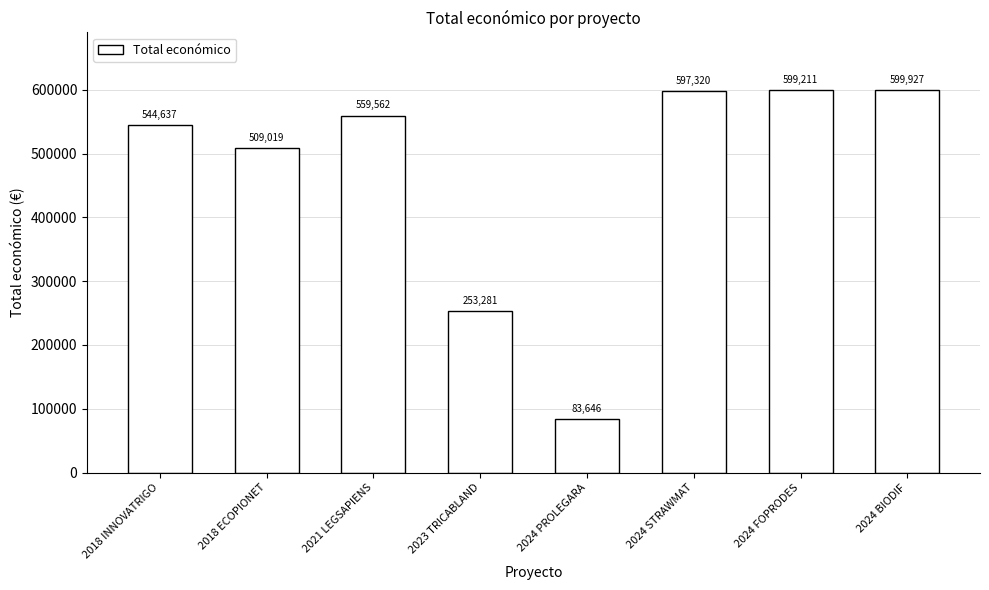

At which category does the chart reach its peak across all series?

2024 BIODIF